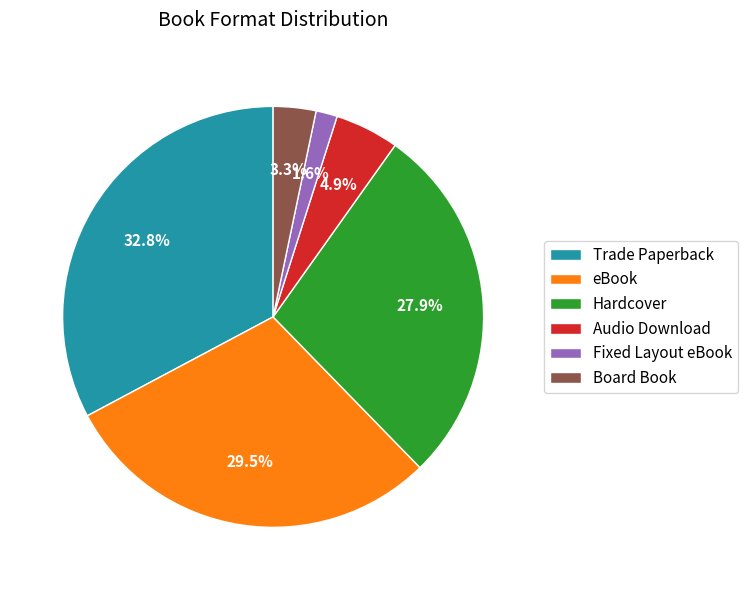

Which slice is the smallest?

Fixed Layout eBook